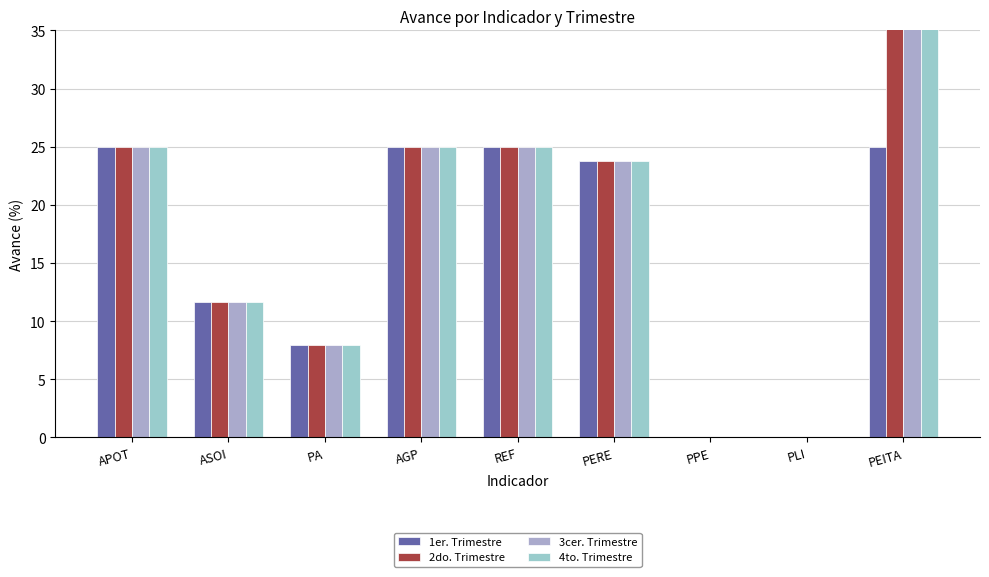

At how many categories does at least one series exceed 11?

6